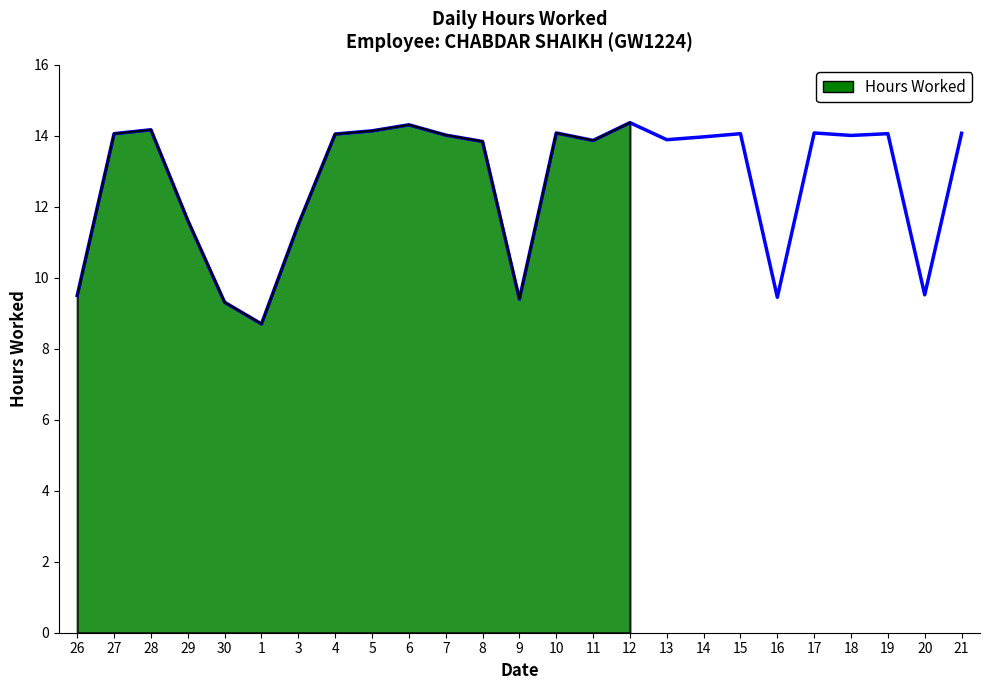

Which label corresponds to the largest value in the chart?

12